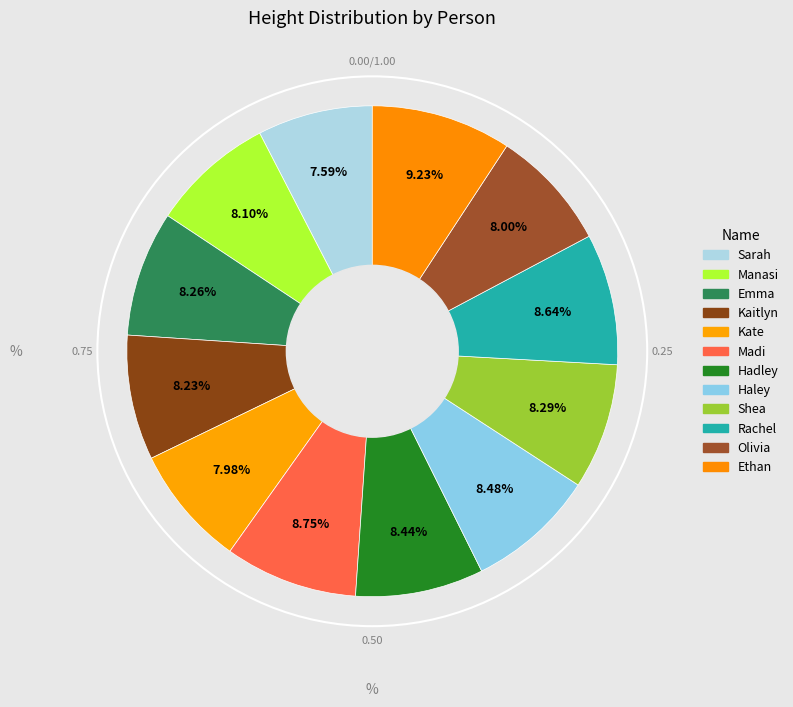

How many segments does this pie chart have?

12